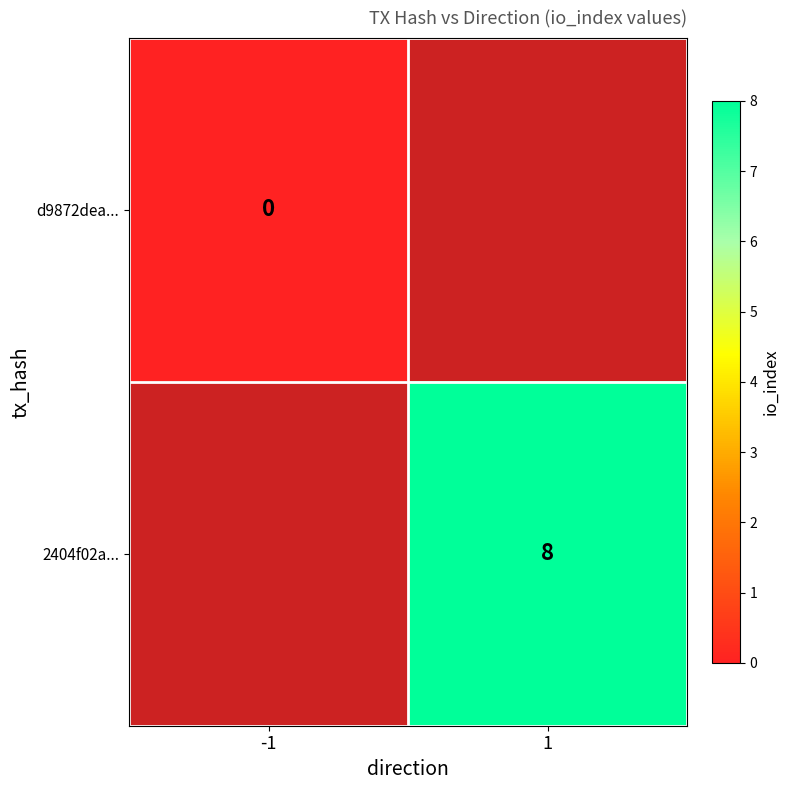

The value of 2404f02a... at 1 is 4. True or false?

False